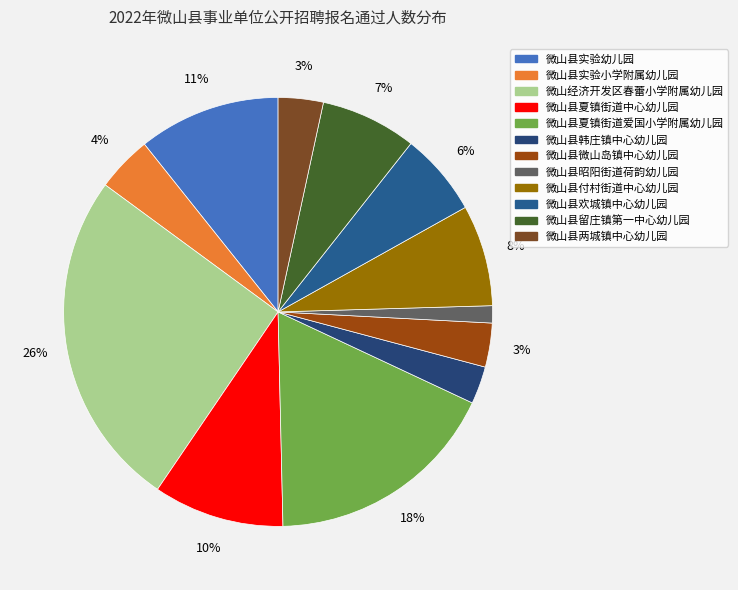

True or false: 微山县欢城镇中心幼儿园 accounts for 1% of the total.

False